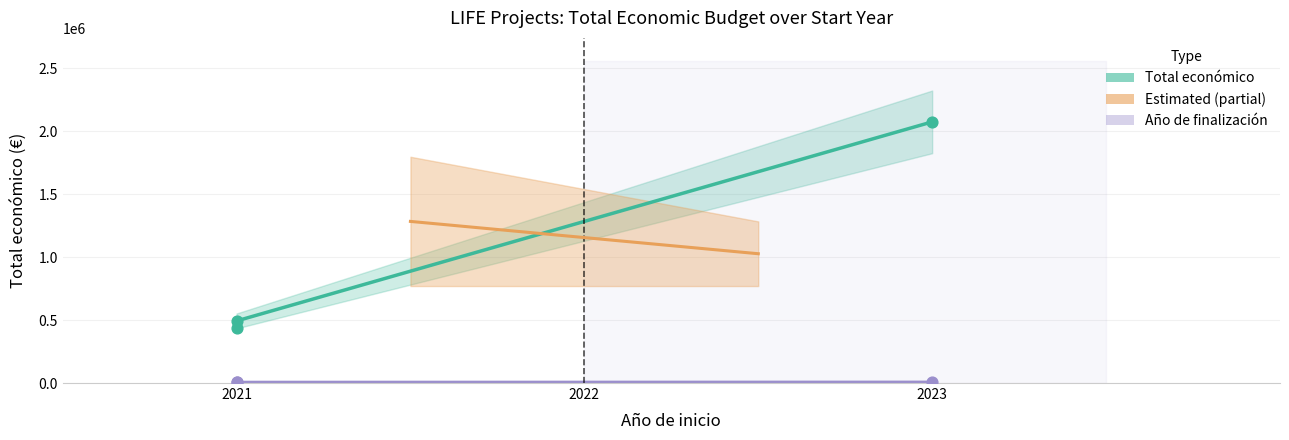

Which series has the largest Y range (max minus min)?

Total económico